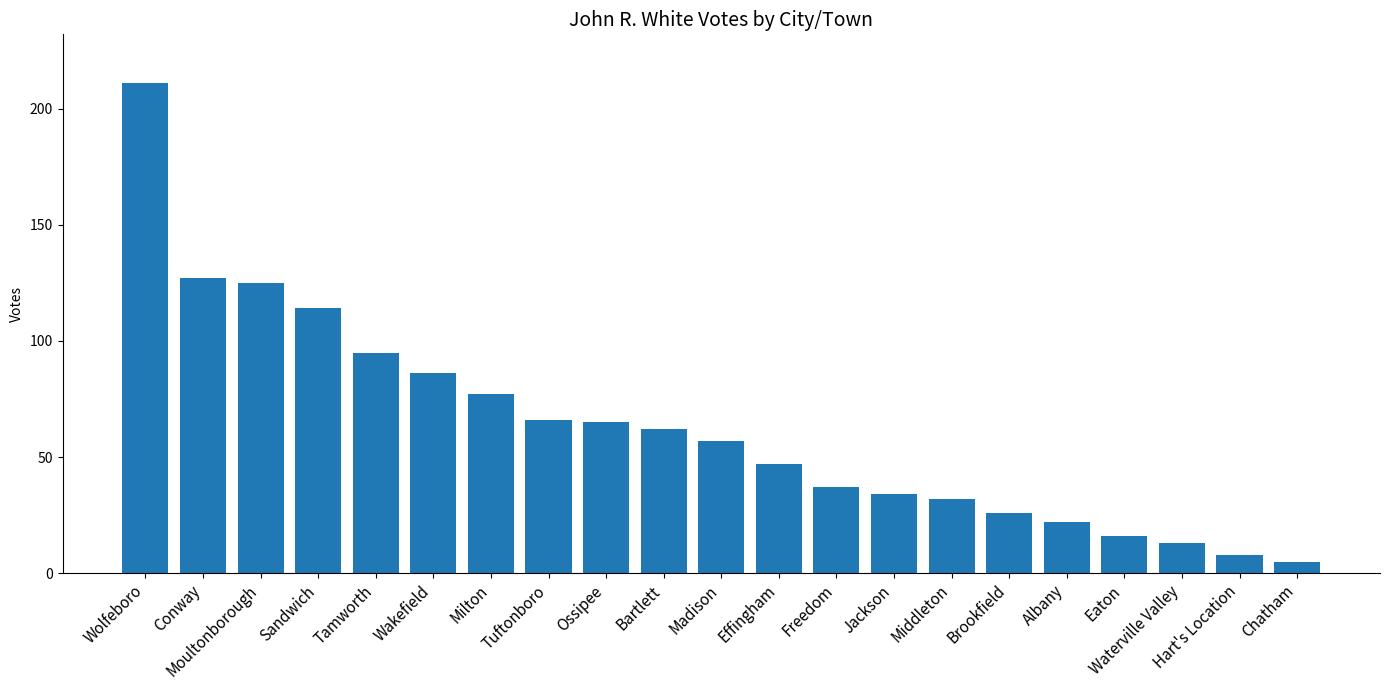

What is the difference between the second highest and minimum values?

122